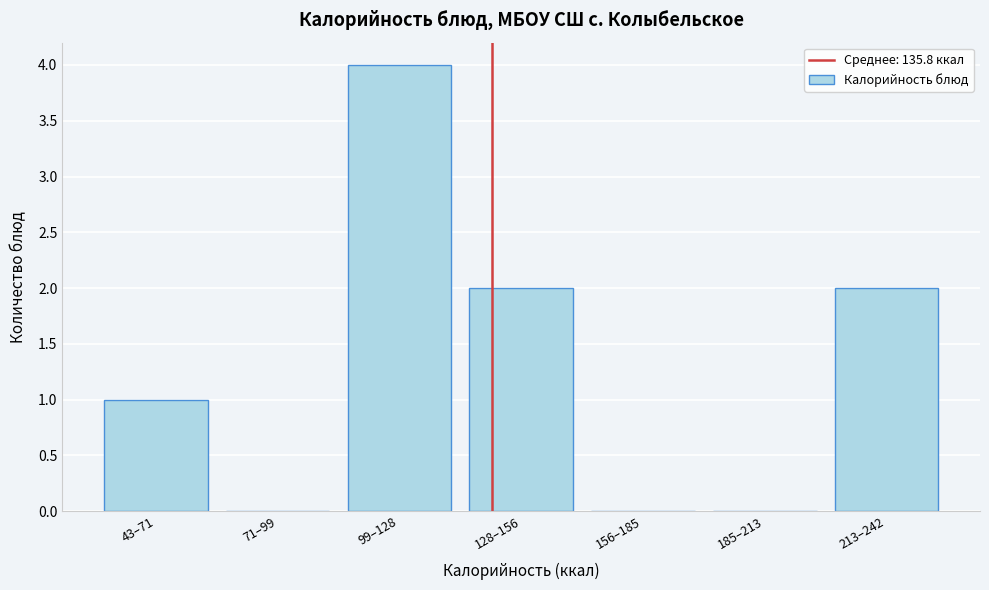

Reading left to right, transcribe all the data shown in this chart.

43–71=1	71–99=0	99–128=4	128–156=2	156–185=0	185–213=0	213–242=2